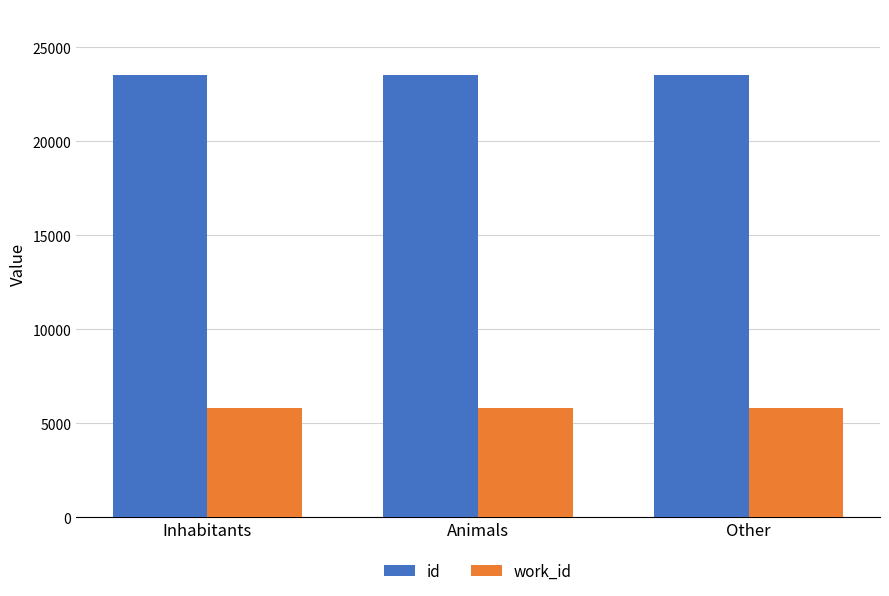

List the series in order of their peak value, highest first.

id, work_id